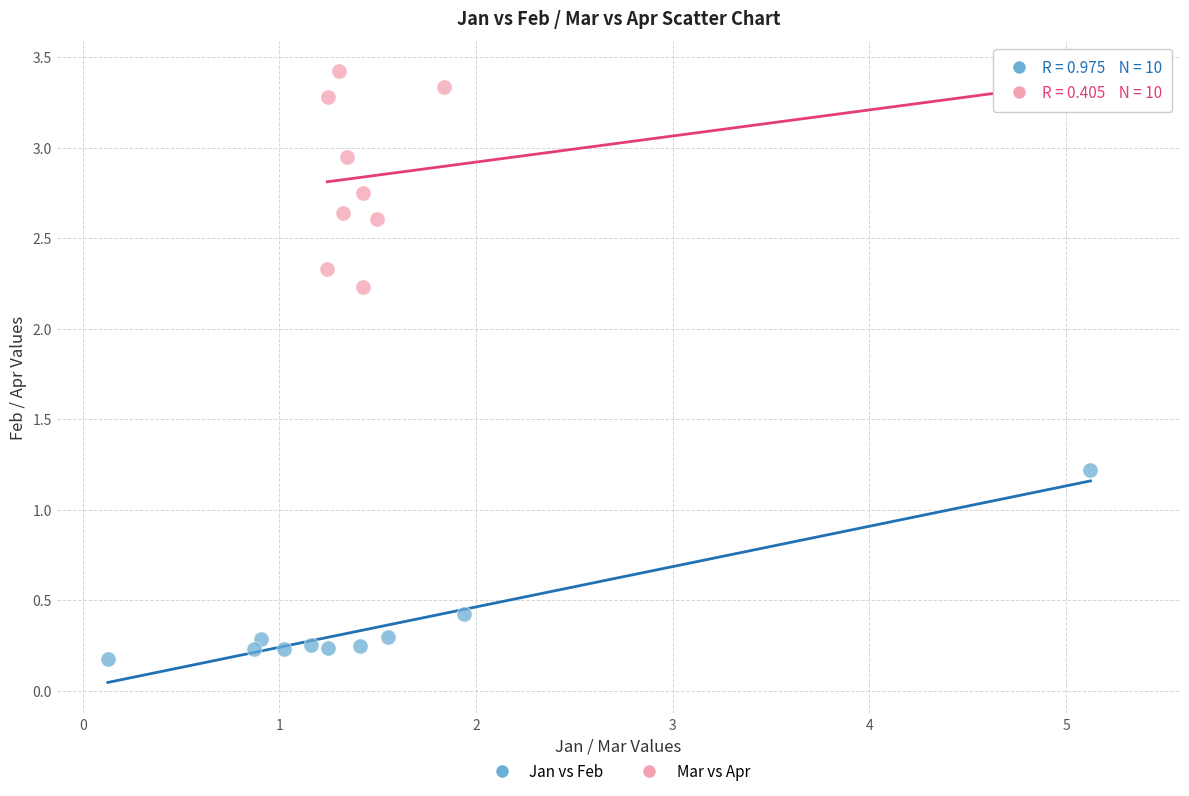

Which series reaches the maximum Y coordinate?

Mar vs Apr